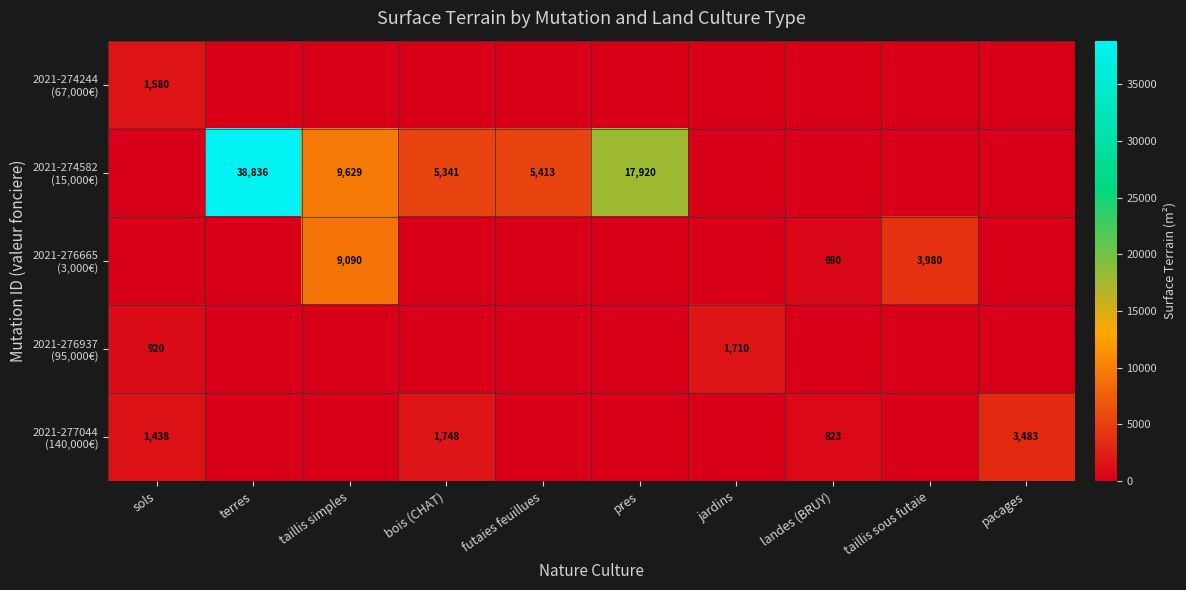

Which category has the highest value in the 2021-274582 (15,000€) series?

terres